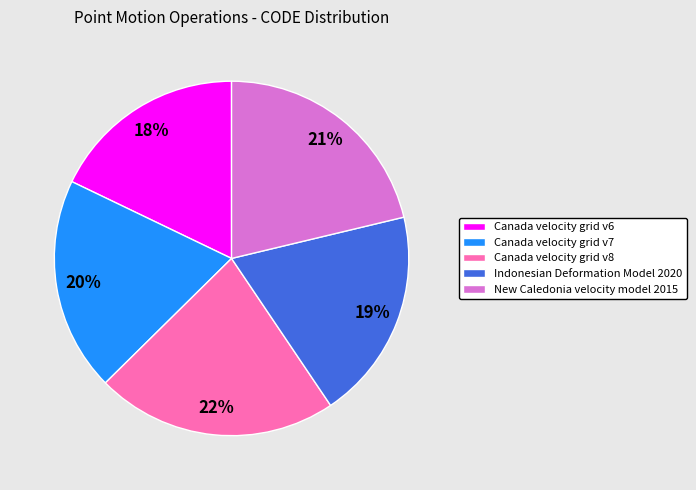

Count the number of slices in the pie.

5